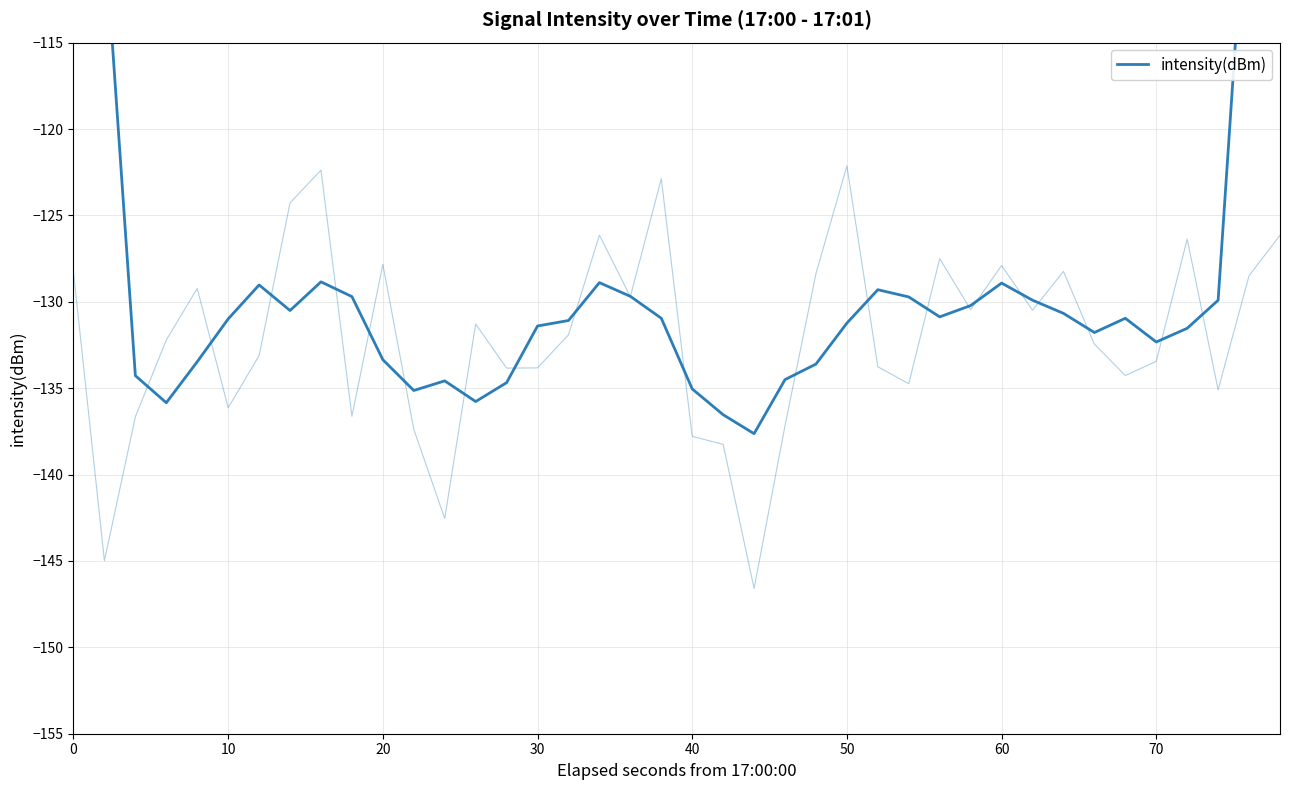

What is the greatest value displayed?

-77.9